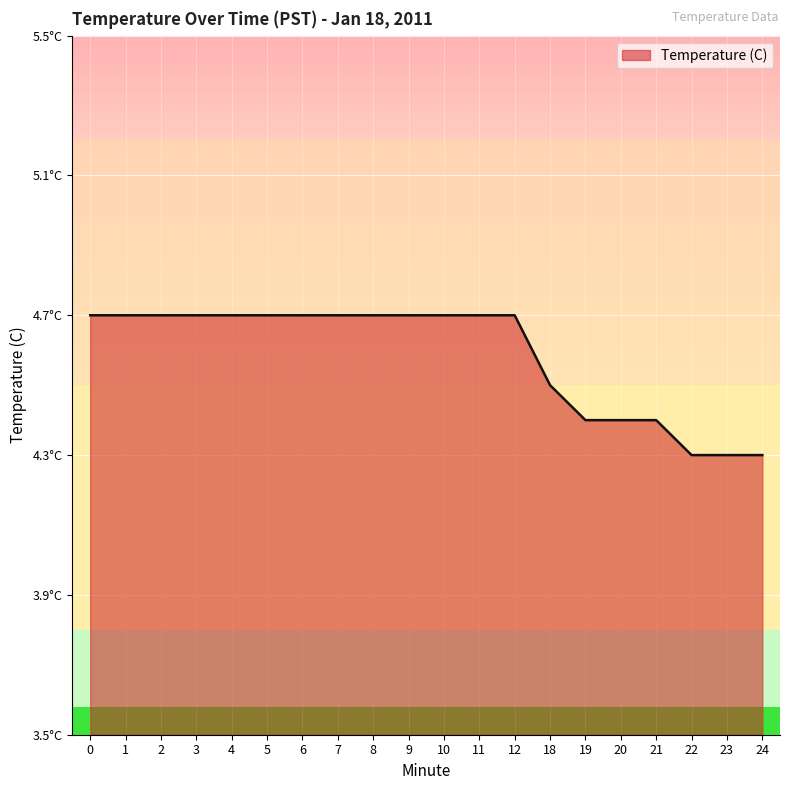

True or false: the data shows 2.8 at 2.

False